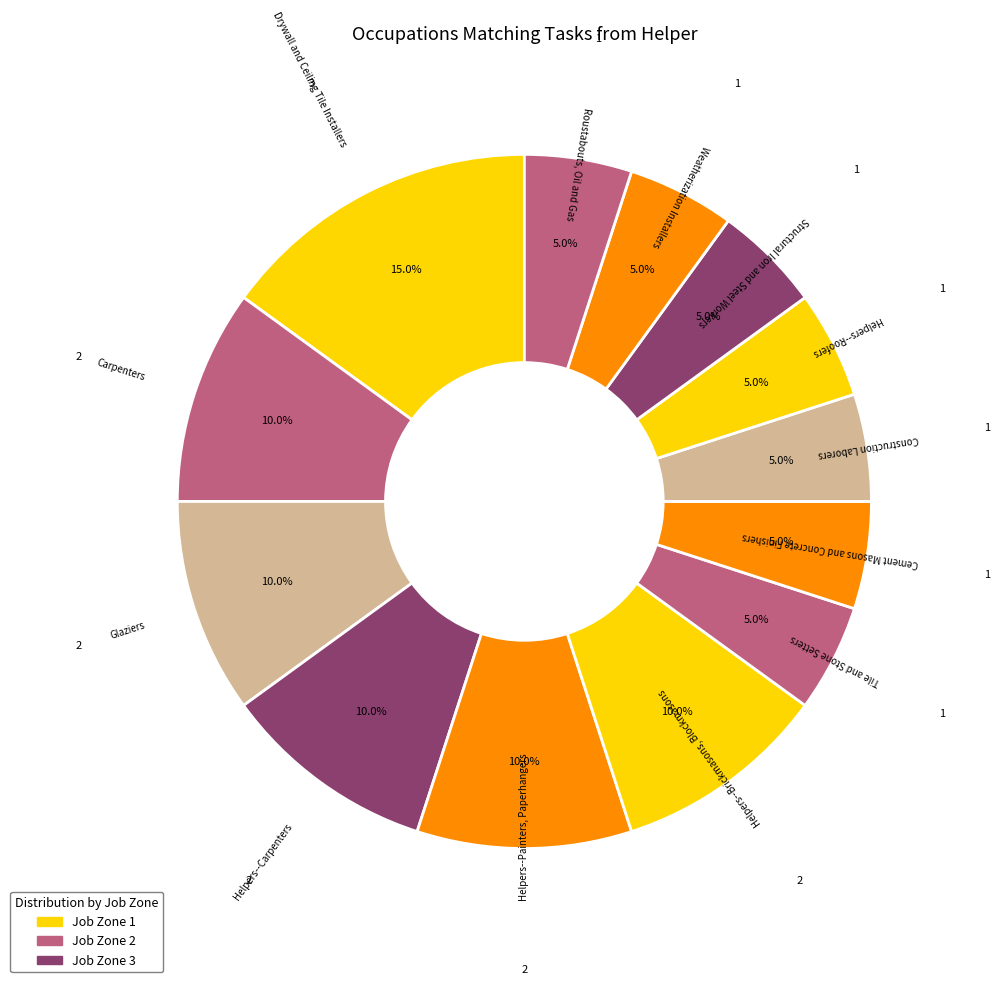

How many segments does this pie chart have?

13